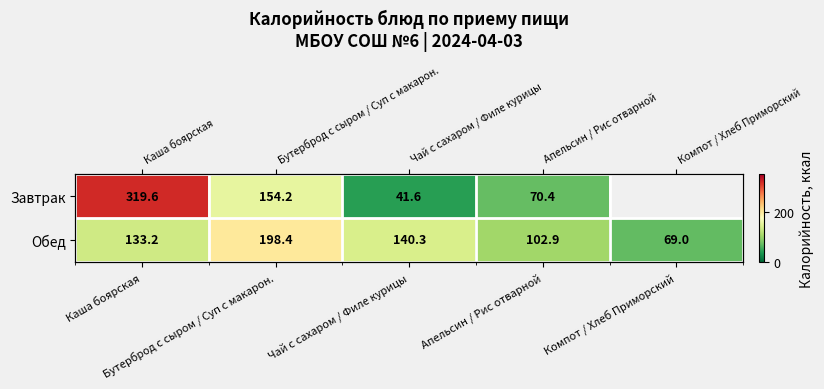

Which category has the lowest value in the Обед series?

Компот / Хлеб Приморский